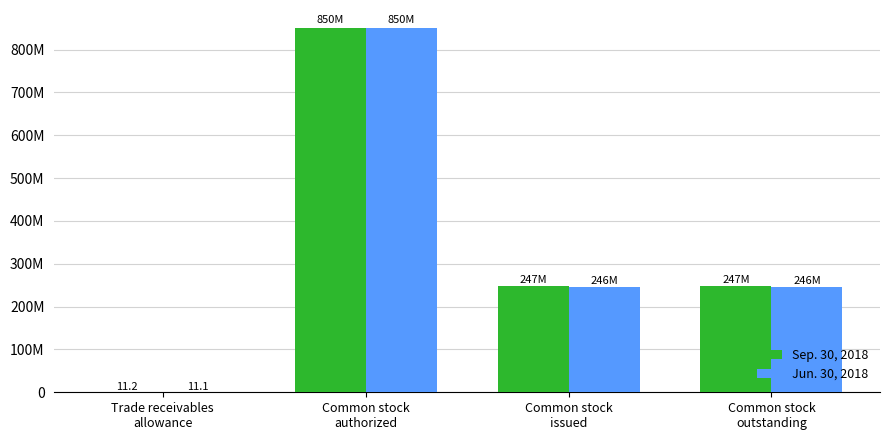

Rank the series by their maximum value, from lowest to highest.

Sep. 30, 2018, Jun. 30, 2018